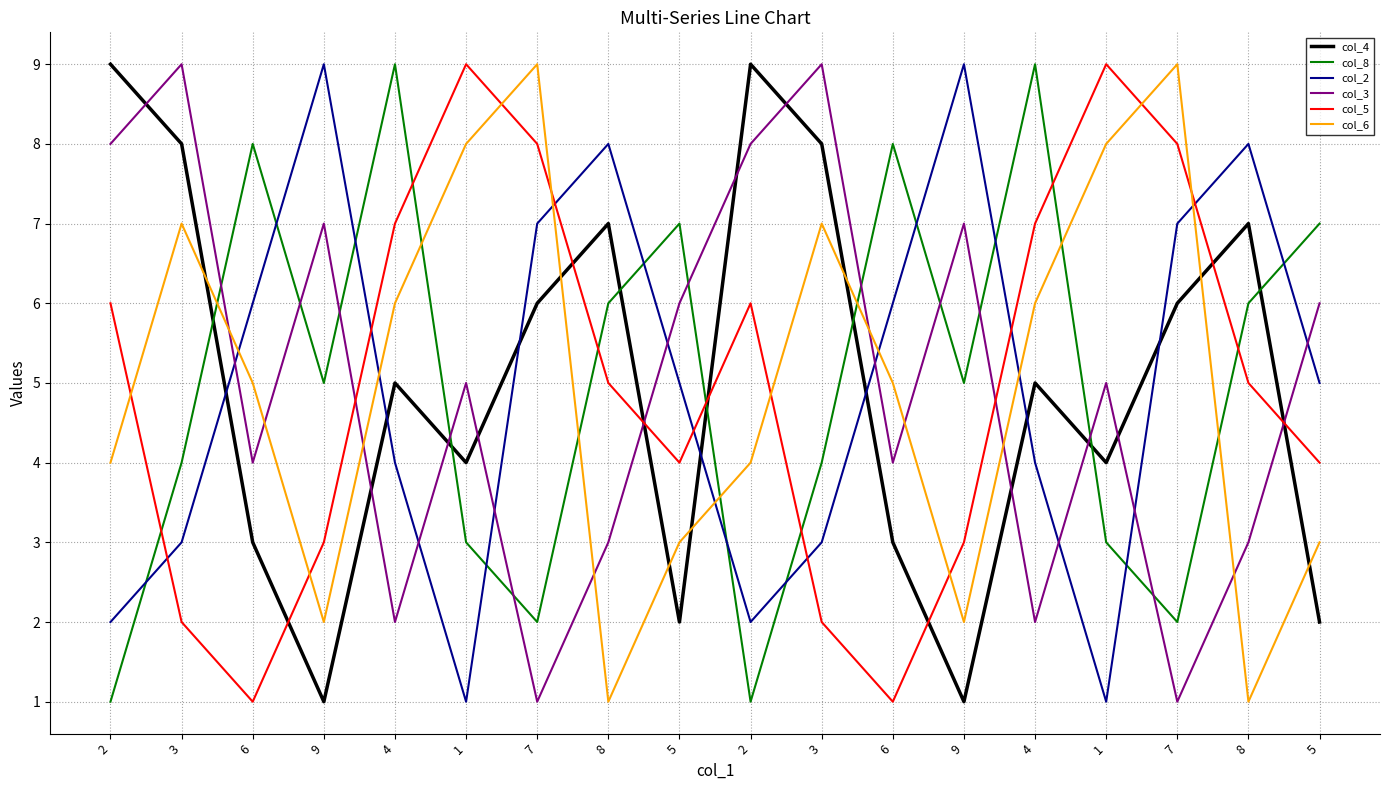

Which series has the largest range (max minus min)?

col_4